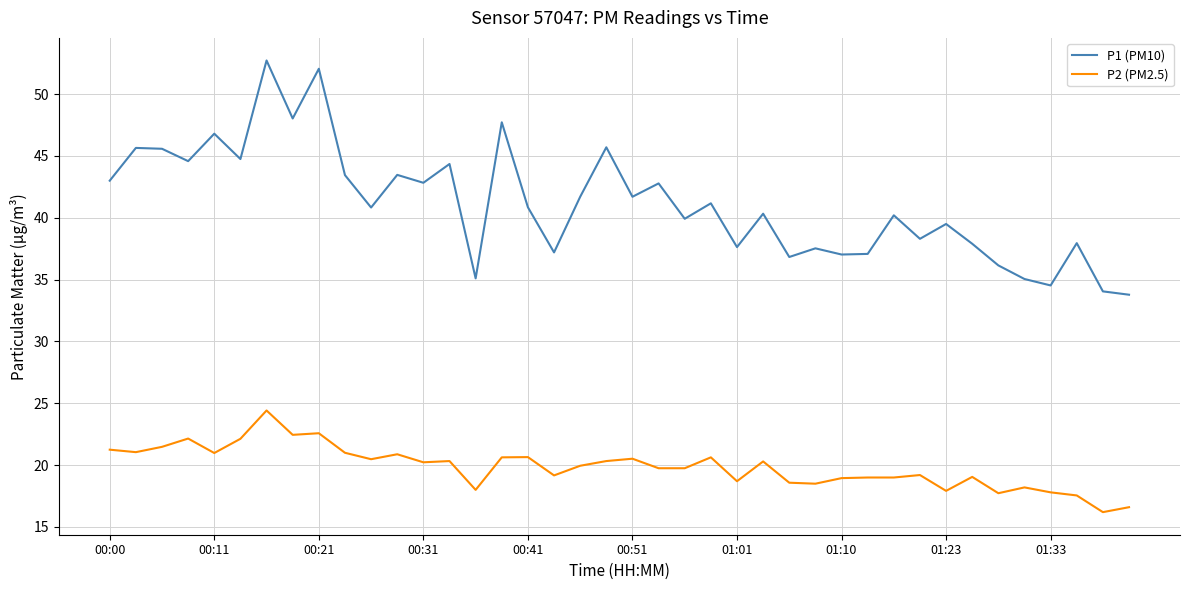

What is the maximum value for P2 (PM2.5)?

24.4